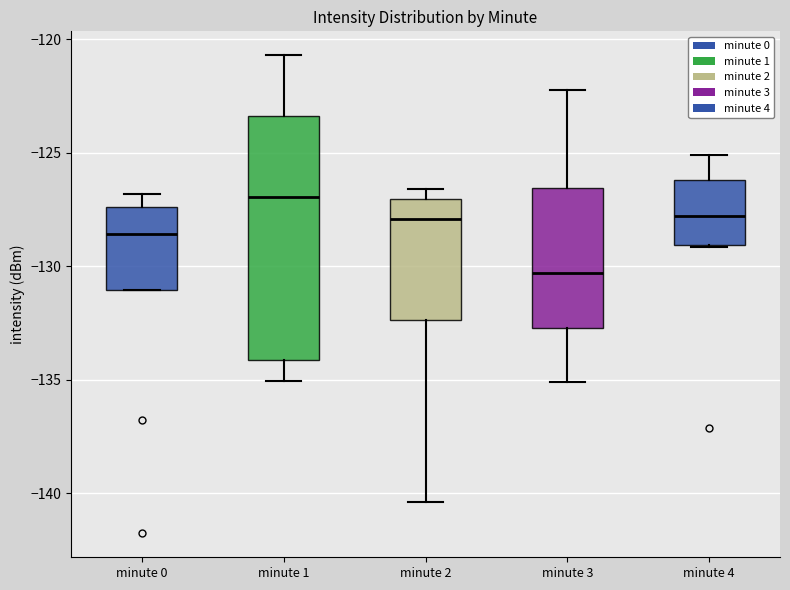

Reading left to right, read every box against the y-axis: the position of its median line, the range the box covers, and the ends of its whiskers. The values are not printed on the chart, so give them approximately, as read against the axis.

minute 0: median -128.5, box -131.0 to -127.5, whiskers -131.0 to -127.0
minute 1: median -127.0, box -134.0 to -123.5, whiskers -135.0 to -120.5
minute 2: median -128.0, box -132.5 to -127.0, whiskers -140.5 to -126.5
minute 3: median -130.5, box -132.5 to -126.5, whiskers -135.0 to -122.5
minute 4: median -128.0, box -129.0 to -126.0, whiskers -129.0 to -125.0